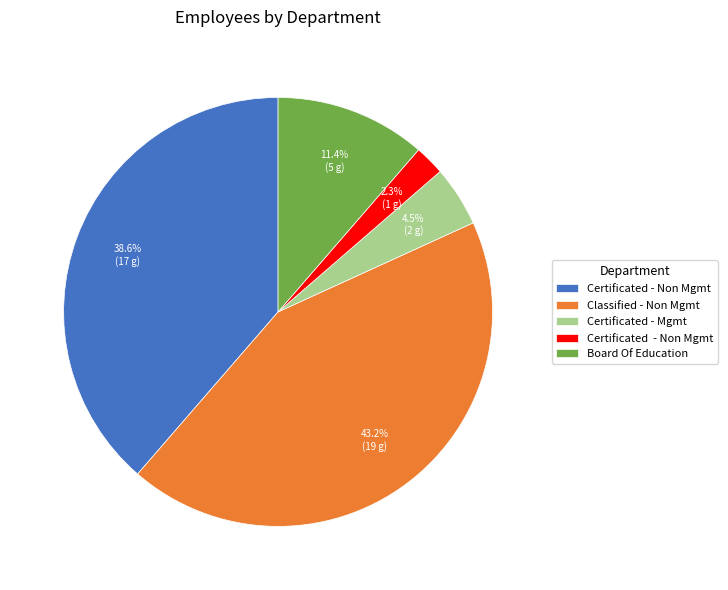

Is there a majority slice in this chart?

No